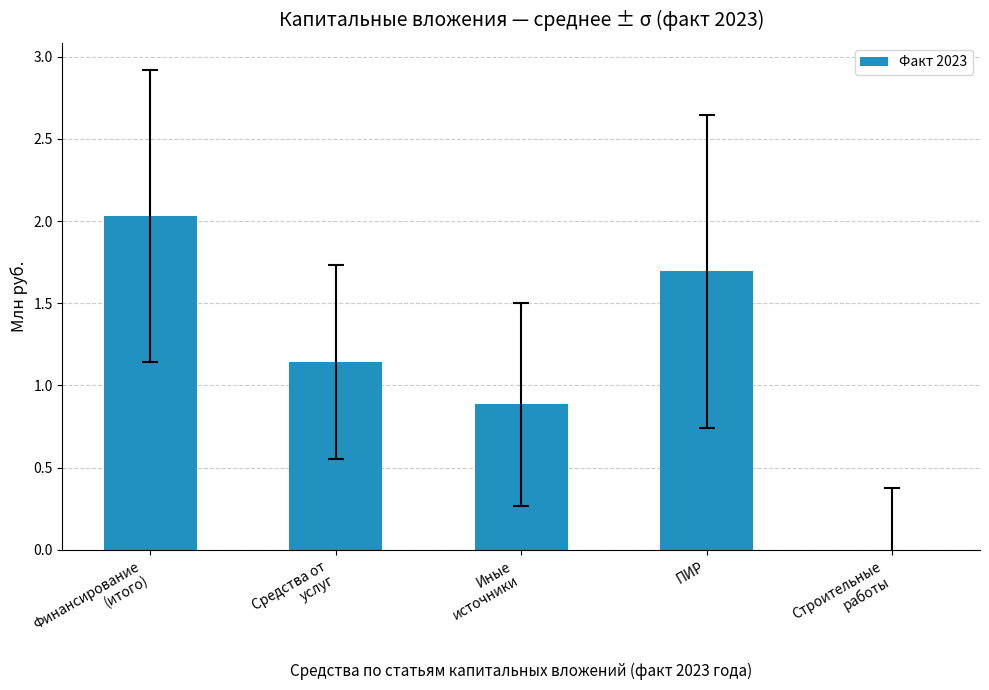

The value at ПИР is 1.7. True or false?

True